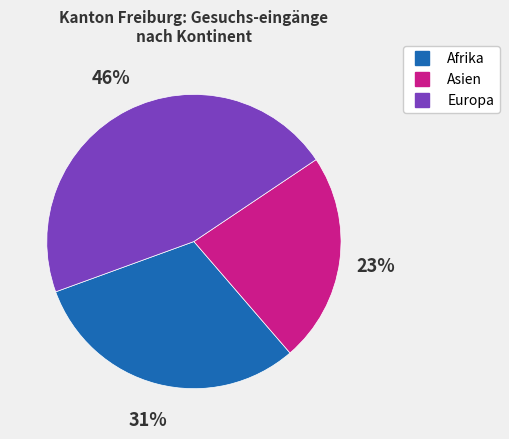

Combined, do Afrika and Asien account for over 50%?

Yes